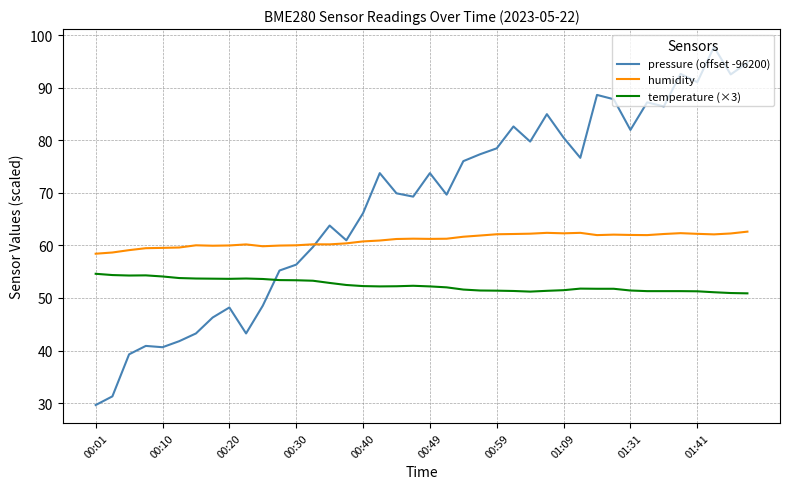

Count the number of data series in this chart.

3